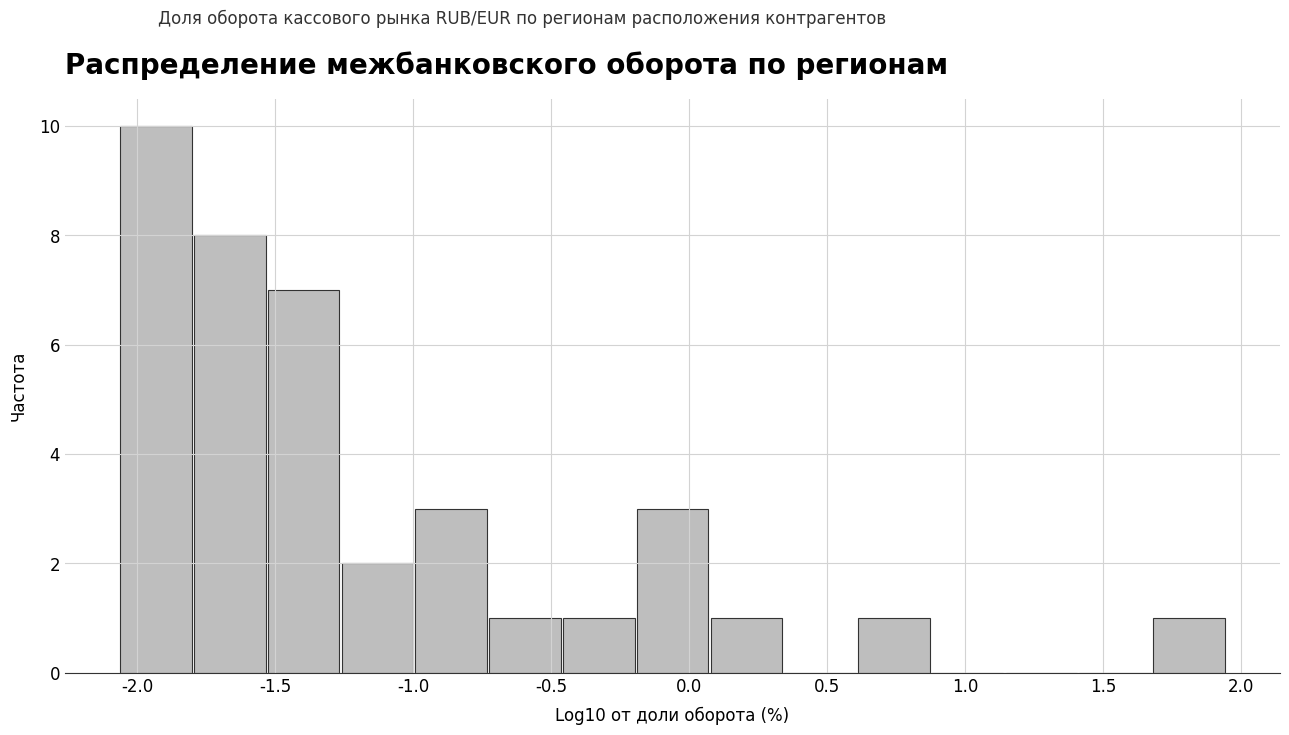

Reading left to right, transcribe this chart: for each bar, give the range it covers on the x-axis and its height. Neither the bar edges nor the heights are printed on the chart, so give them approximately, as read against the axes.

-2.05 to -1.80: 10
-1.80 to -1.55: 8
-1.55 to -1.25: 7
-1.25 to -1.00: 2
-1.00 to -0.75: 3
-0.75 to -0.45: 1
-0.45 to -0.20: 1
-0.20 to 0.05: 3
0.05 to 0.35: 1
0.35 to 0.60: 0
0.60 to 0.90: 1
0.90 to 1.15: 0
1.15 to 1.40: 0
1.40 to 1.70: 0
1.70 to 1.95: 1